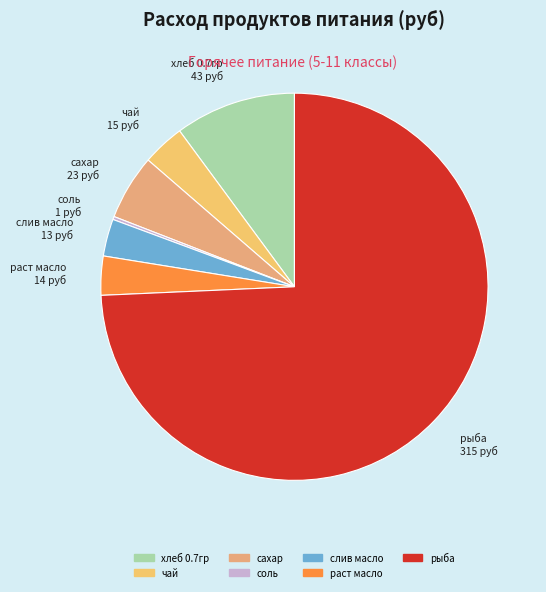

Is it true that рыба is 74% of the pie?

True